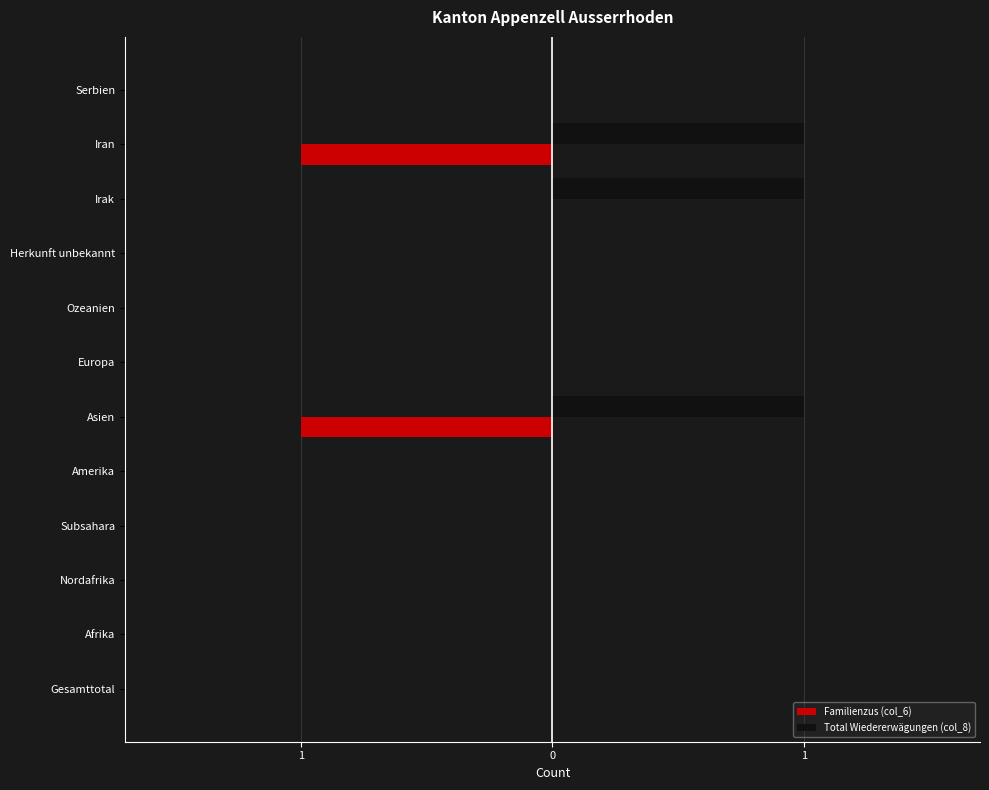

Count the Familienzus (col_6) values in the range 0 to 1.

10